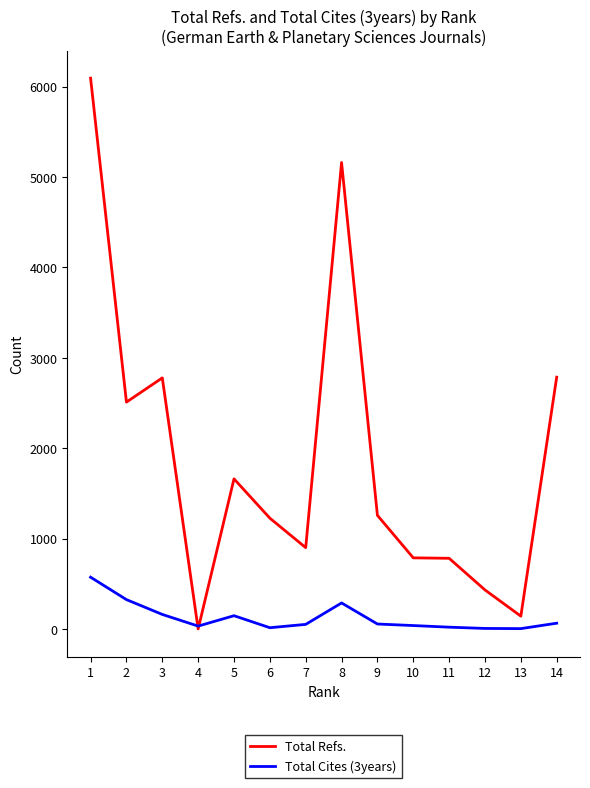

Count the number of categories in the chart.

14